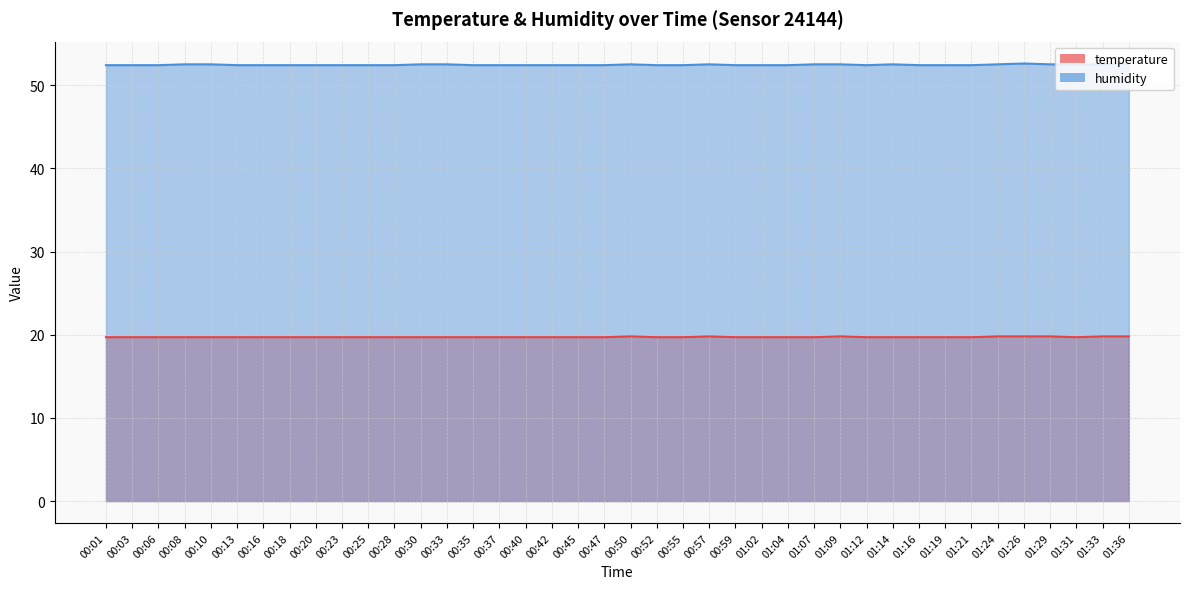

Reading right to left, transcribe all the data shown in this chart.

temperature: 01:36=19.8	01:33=19.8	01:31=19.7	01:29=19.8	01:26=19.8	01:24=19.8	01:21=19.7	01:19=19.7	01:16=19.7	01:14=19.7	01:12=19.7	01:09=19.8	01:07=19.7	01:04=19.7	01:02=19.7	00:59=19.7	00:57=19.8	00:55=19.7	00:52=19.7	00:50=19.8	00:47=19.7	00:45=19.7	00:42=19.7	00:40=19.7	00:37=19.7	00:35=19.7	00:33=19.7	00:30=19.7	00:28=19.7	00:25=19.7	00:23=19.7	00:20=19.7	00:18=19.7	00:16=19.7	00:13=19.7	00:10=19.7	00:08=19.7	00:06=19.7	00:03=19.7	00:01=19.7
humidity: 01:36=52.6	01:33=52.5	01:31=52.5	01:29=52.5	01:26=52.6	01:24=52.5	01:21=52.4	01:19=52.4	01:16=52.4	01:14=52.5	01:12=52.4	01:09=52.5	01:07=52.5	01:04=52.4	01:02=52.4	00:59=52.4	00:57=52.5	00:55=52.4	00:52=52.4	00:50=52.5	00:47=52.4	00:45=52.4	00:42=52.4	00:40=52.4	00:37=52.4	00:35=52.4	00:33=52.5	00:30=52.5	00:28=52.4	00:25=52.4	00:23=52.4	00:20=52.4	00:18=52.4	00:16=52.4	00:13=52.4	00:10=52.5	00:08=52.5	00:06=52.4	00:03=52.4	00:01=52.4